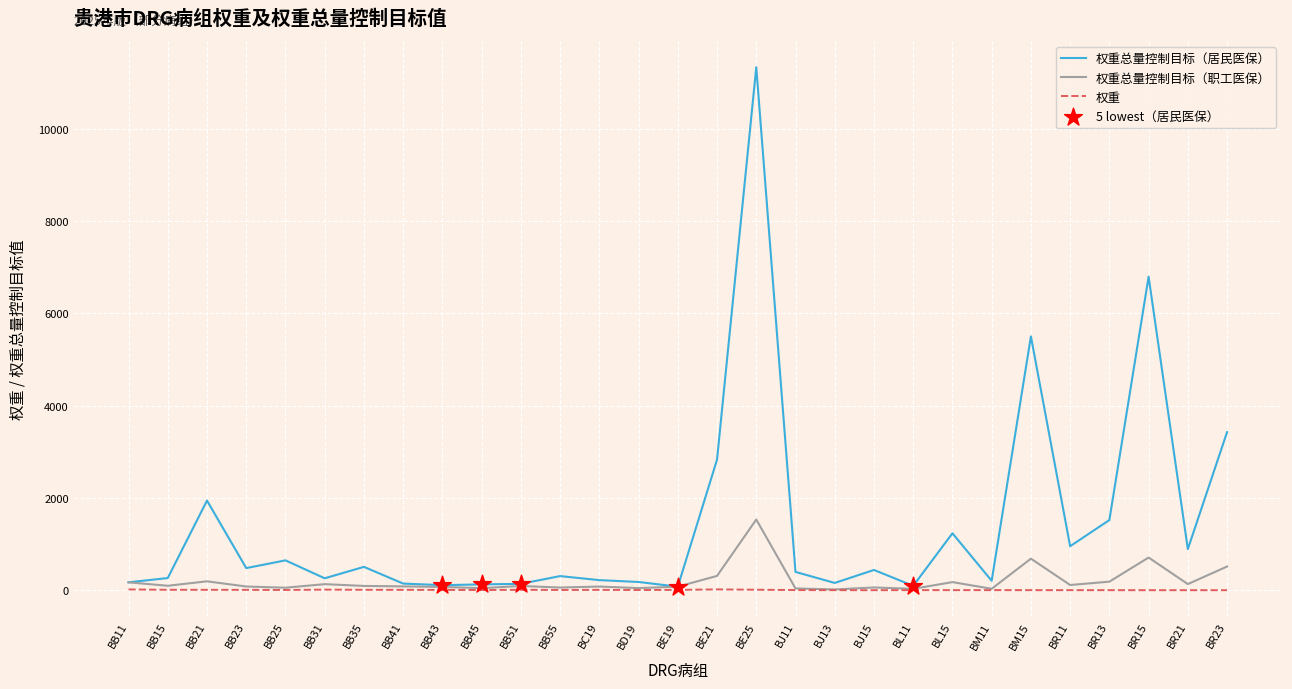

At which category is the sum across all series the highest?

BE25